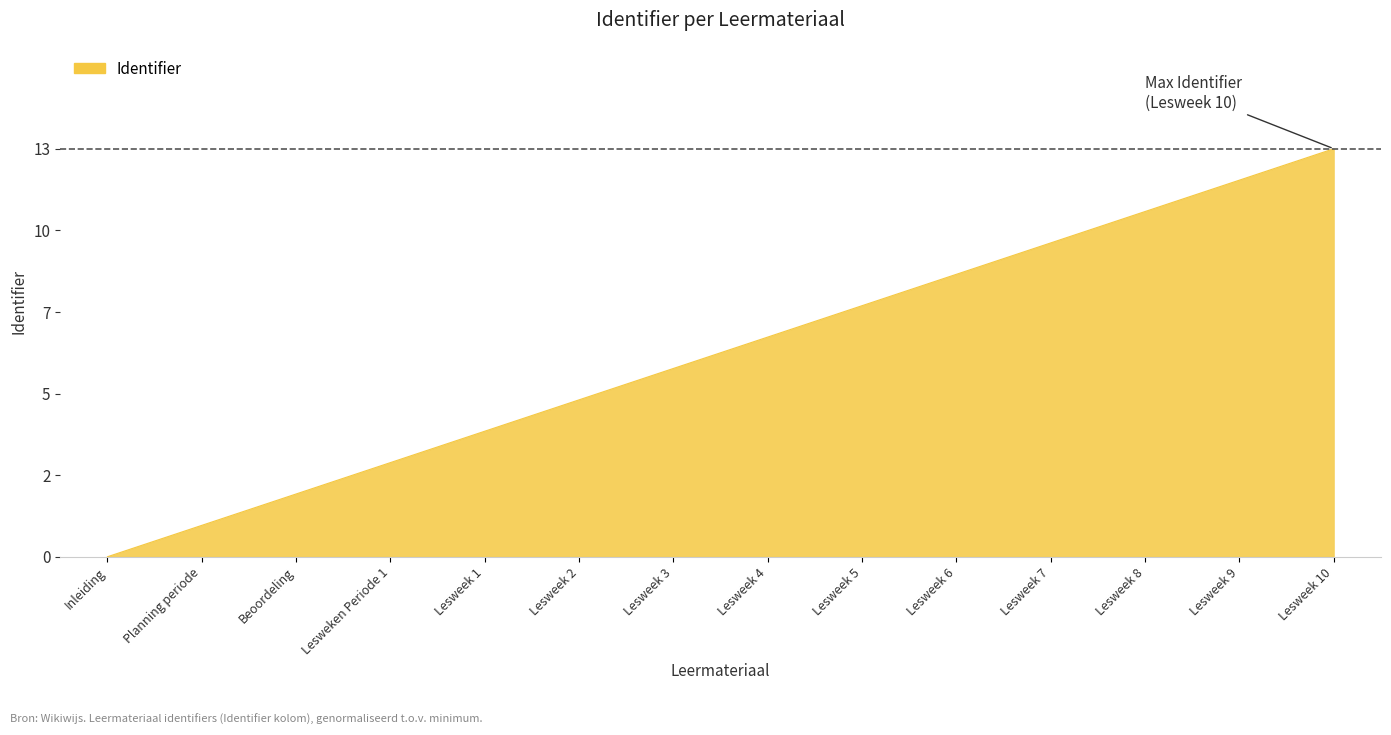

Reading left to right, what are all the values shown in this chart?

0	1	2	3	4	5	6	7	8	9	10	11	12	13